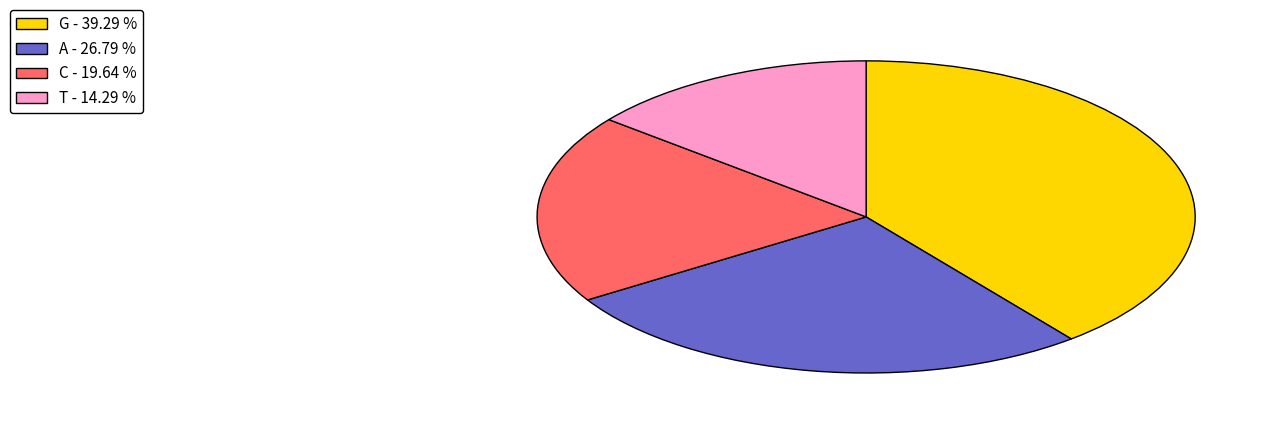

Is there a majority slice in this chart?

No